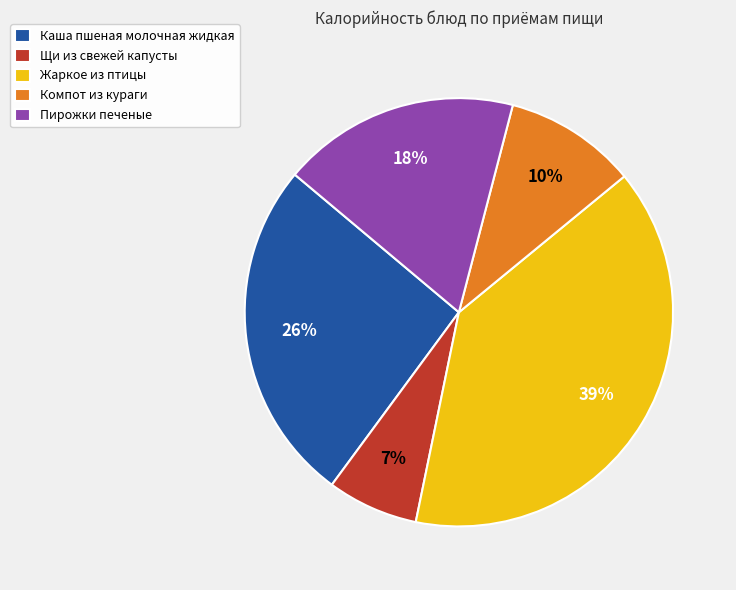

How many segments does this pie chart have?

5